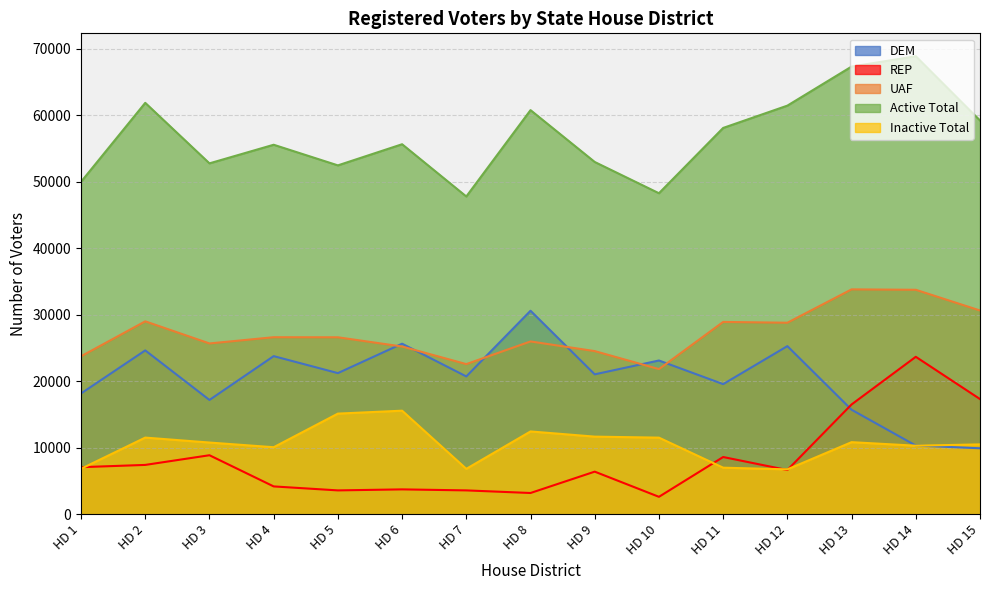

What is the difference between the maximum and minimum values in the REP series?

21071